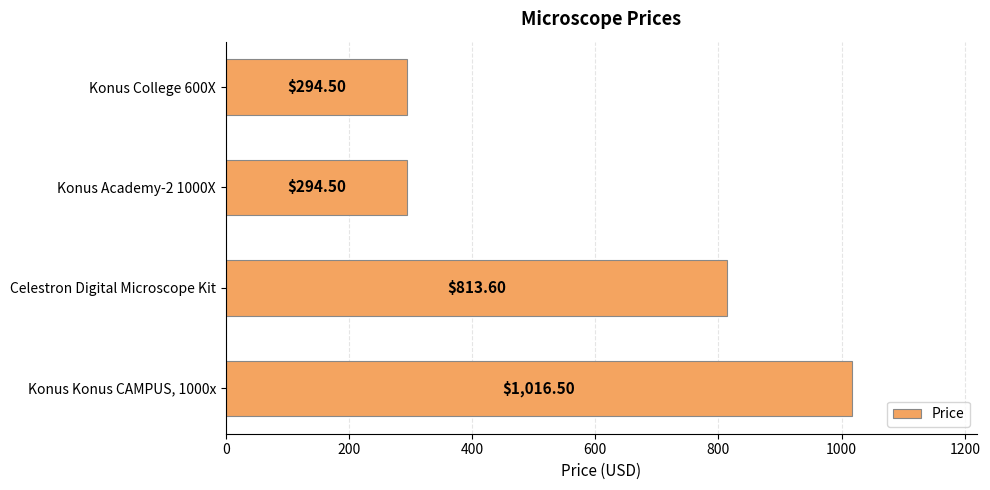

What is the difference between the second highest and second lowest values?

519.1